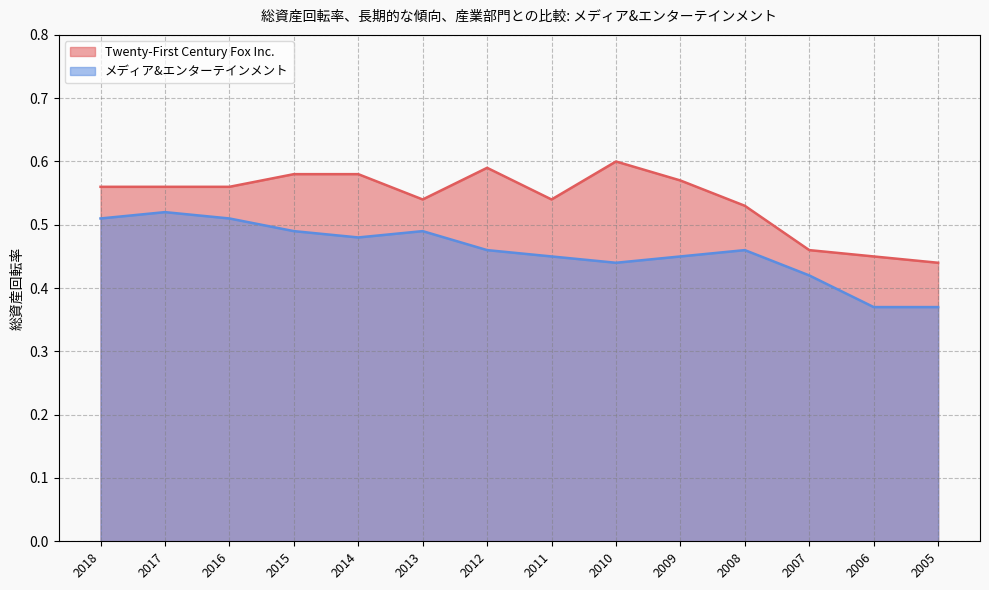

Which series has the largest total across all categories?

Twenty-First Century Fox Inc.